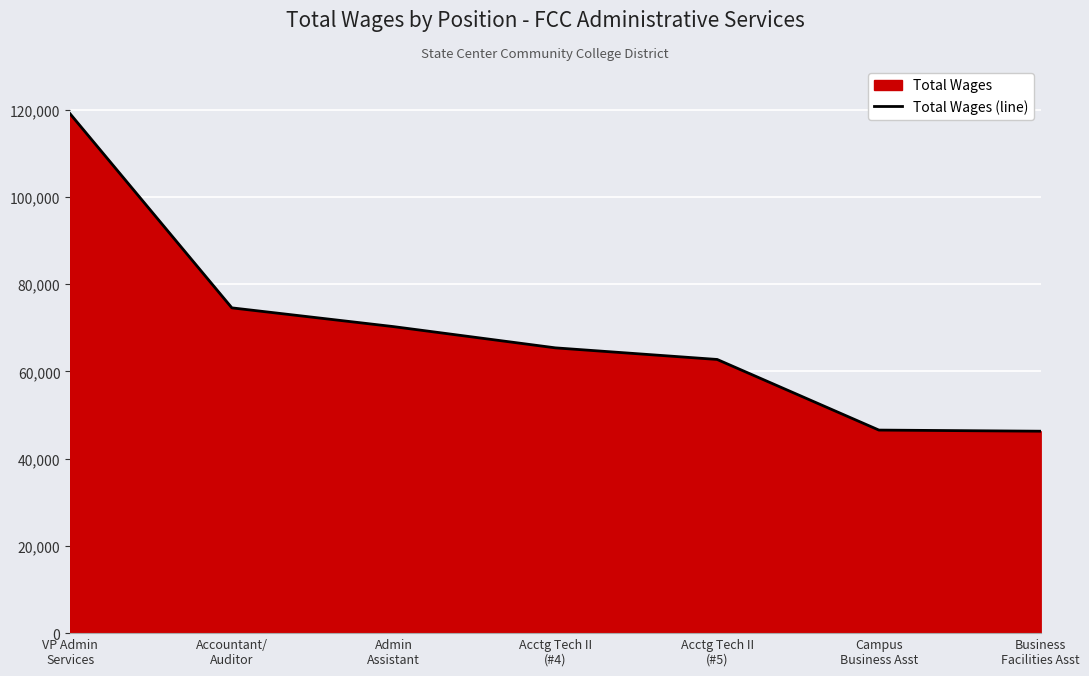

What is the ratio of the value at Business
Facilities Asst to the value at Accountant/
Auditor?

0.6